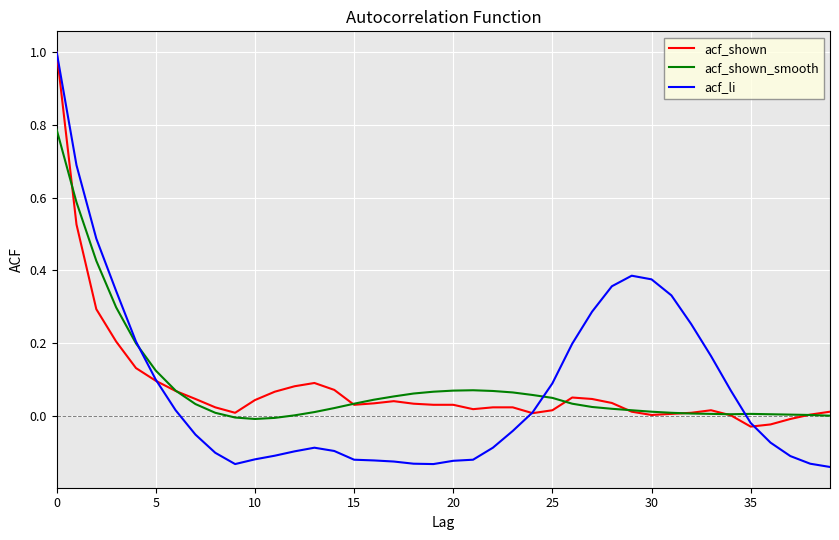

What is the greatest value displayed?

1.0